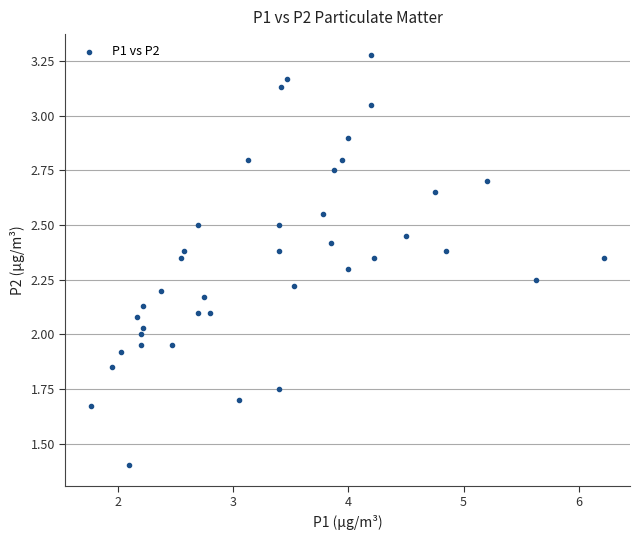

What is the range of X values (max minus min)?

4.4